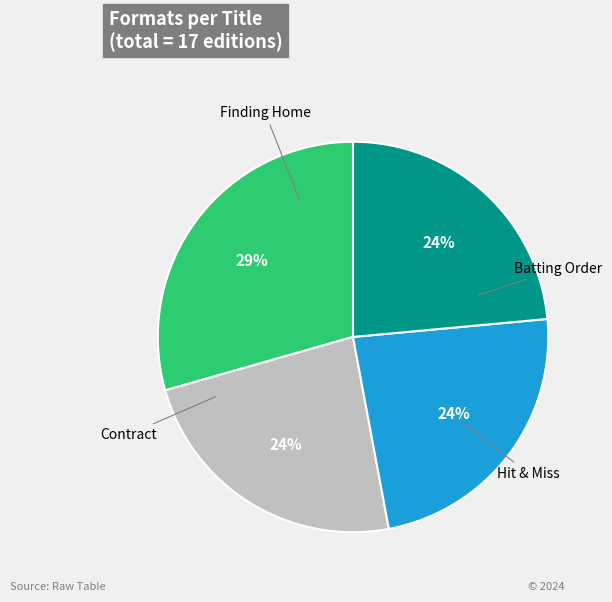

Is there any slice that represents more than half of the pie?

No